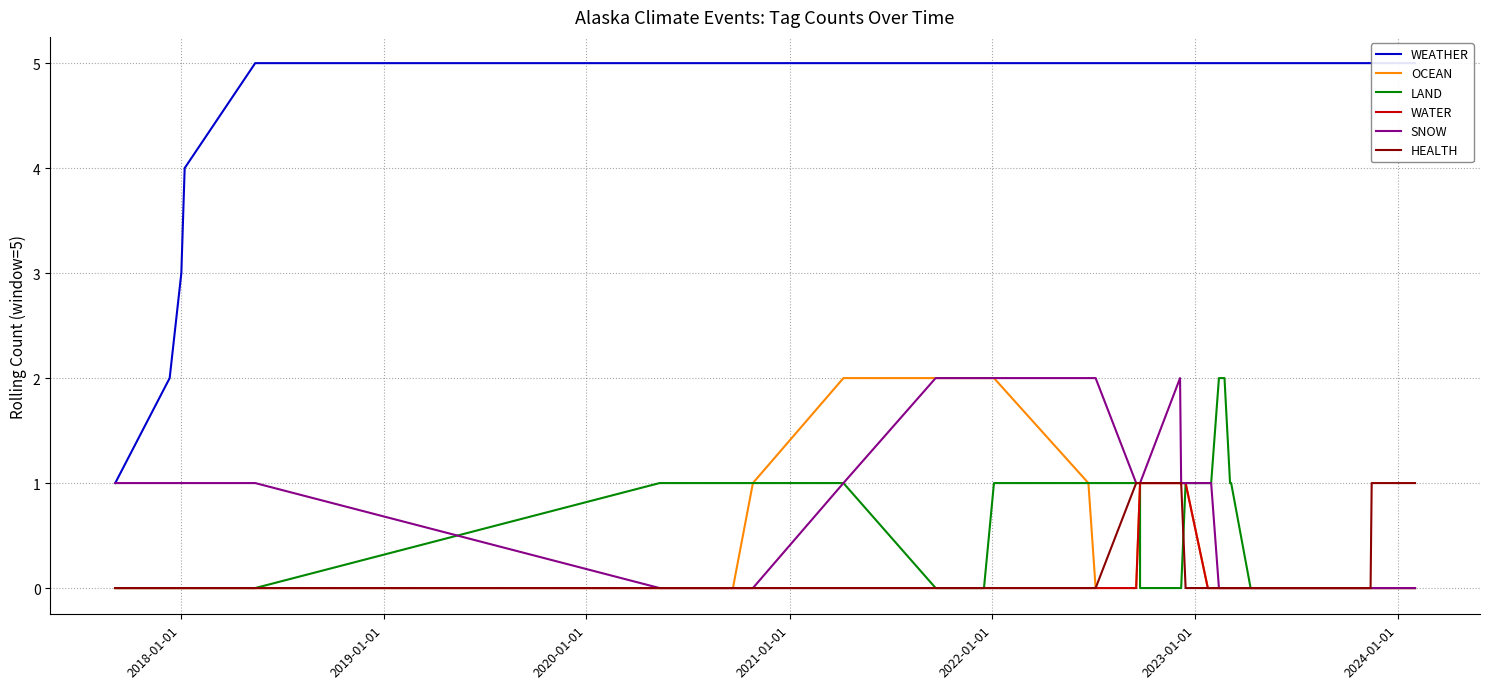

What is the label of the 33rd point from the right?

2023-01-01